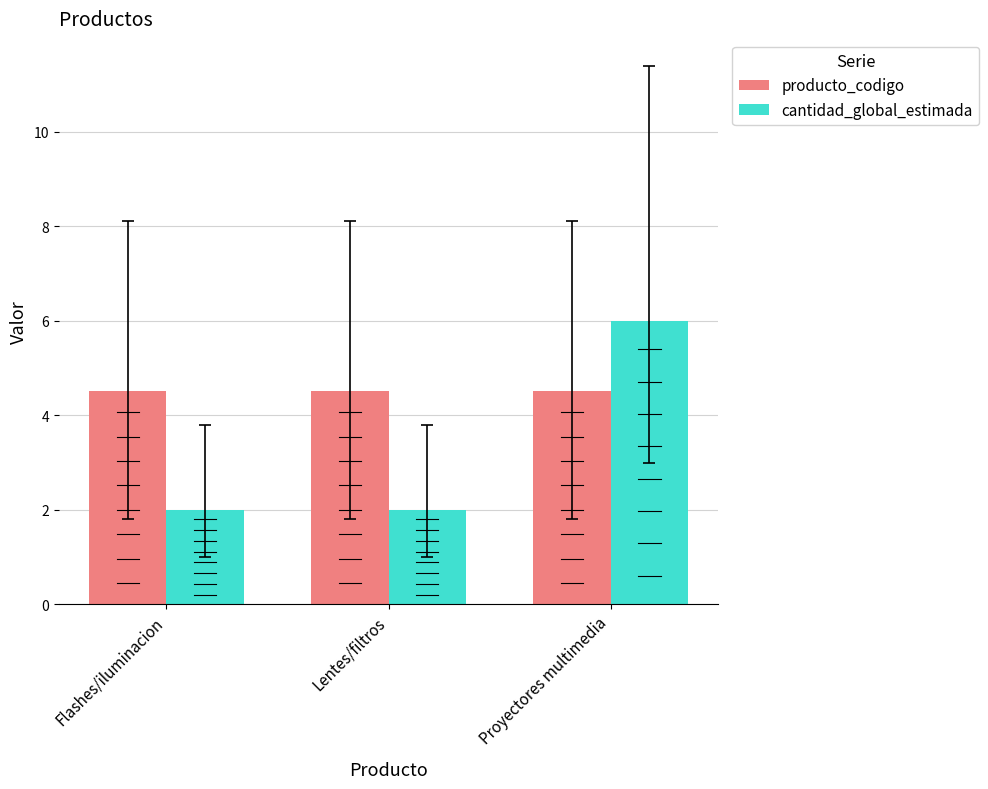

Which series has the largest total across all categories?

producto_codigo